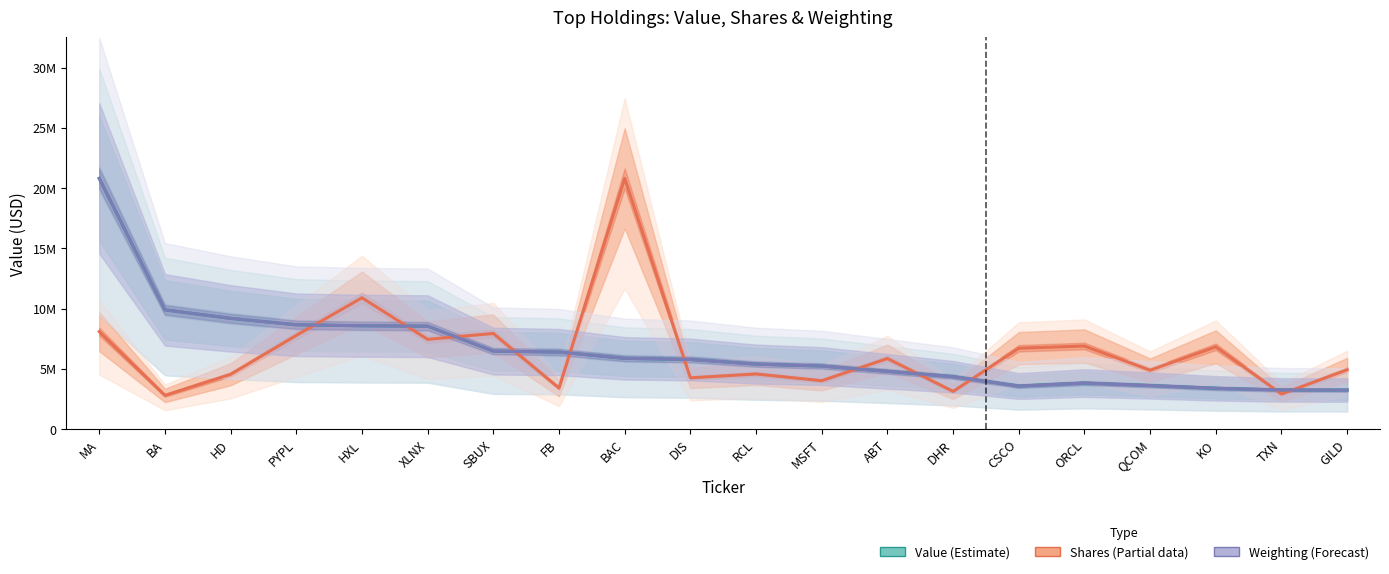

At which label does Shares (Partial) reach its peak?

BAC